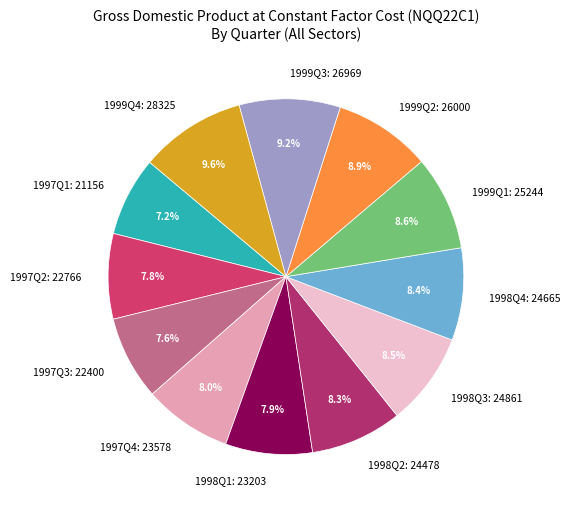

How many slices are in this pie chart?

12